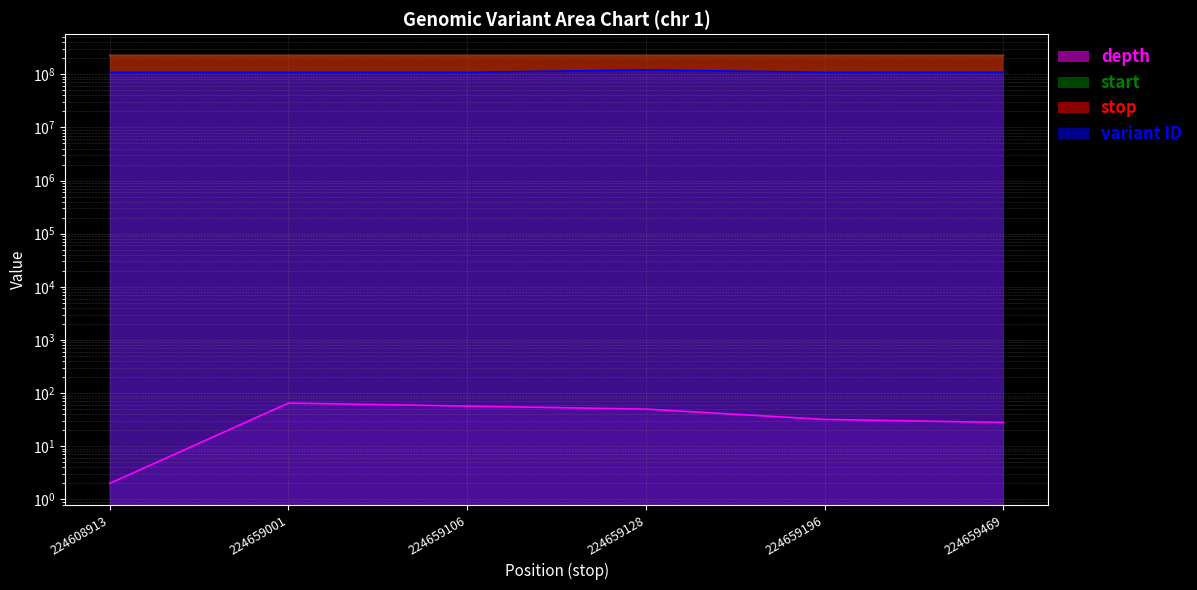

Between 224659469 and 224608913, which is larger?

224659469